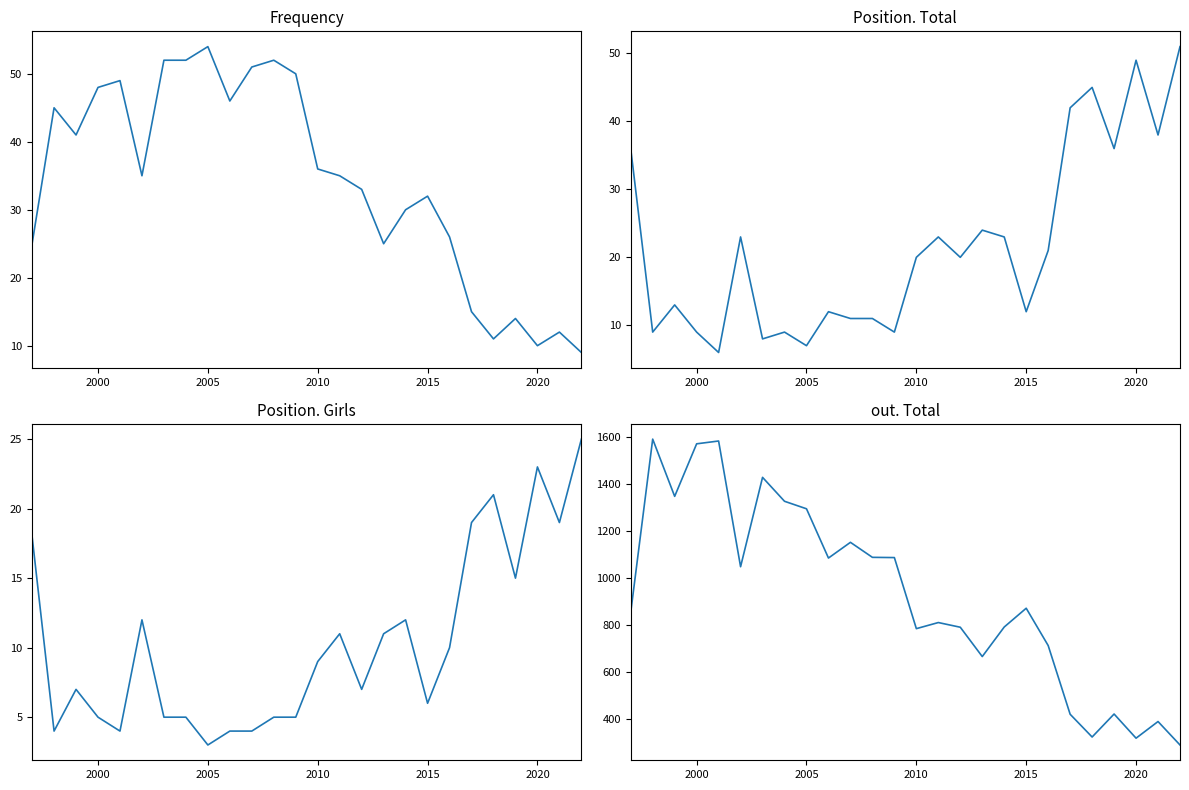

How many distinct data groups are displayed?

4